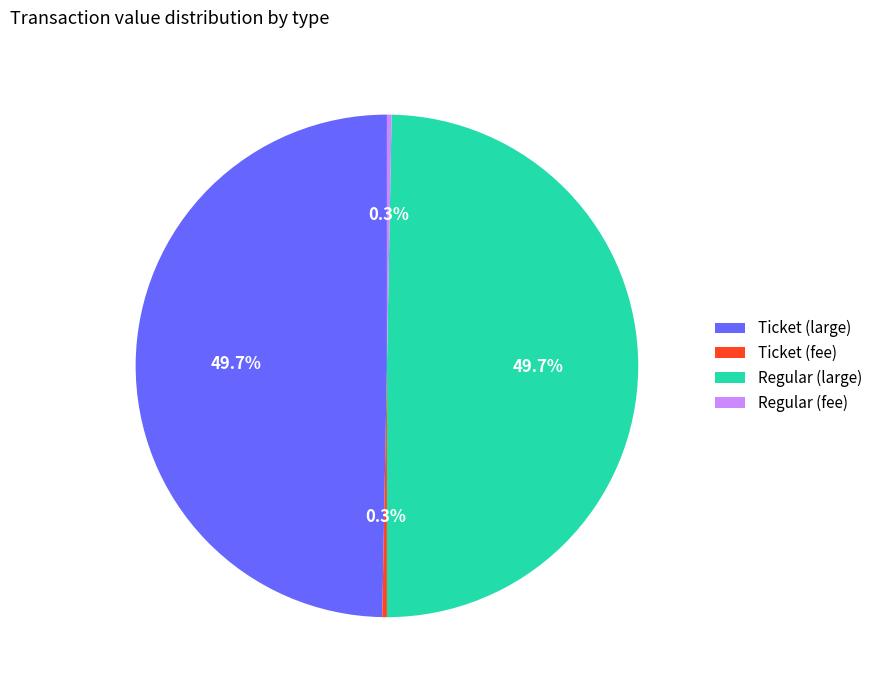

Is there any slice that represents more than half of the pie?

No